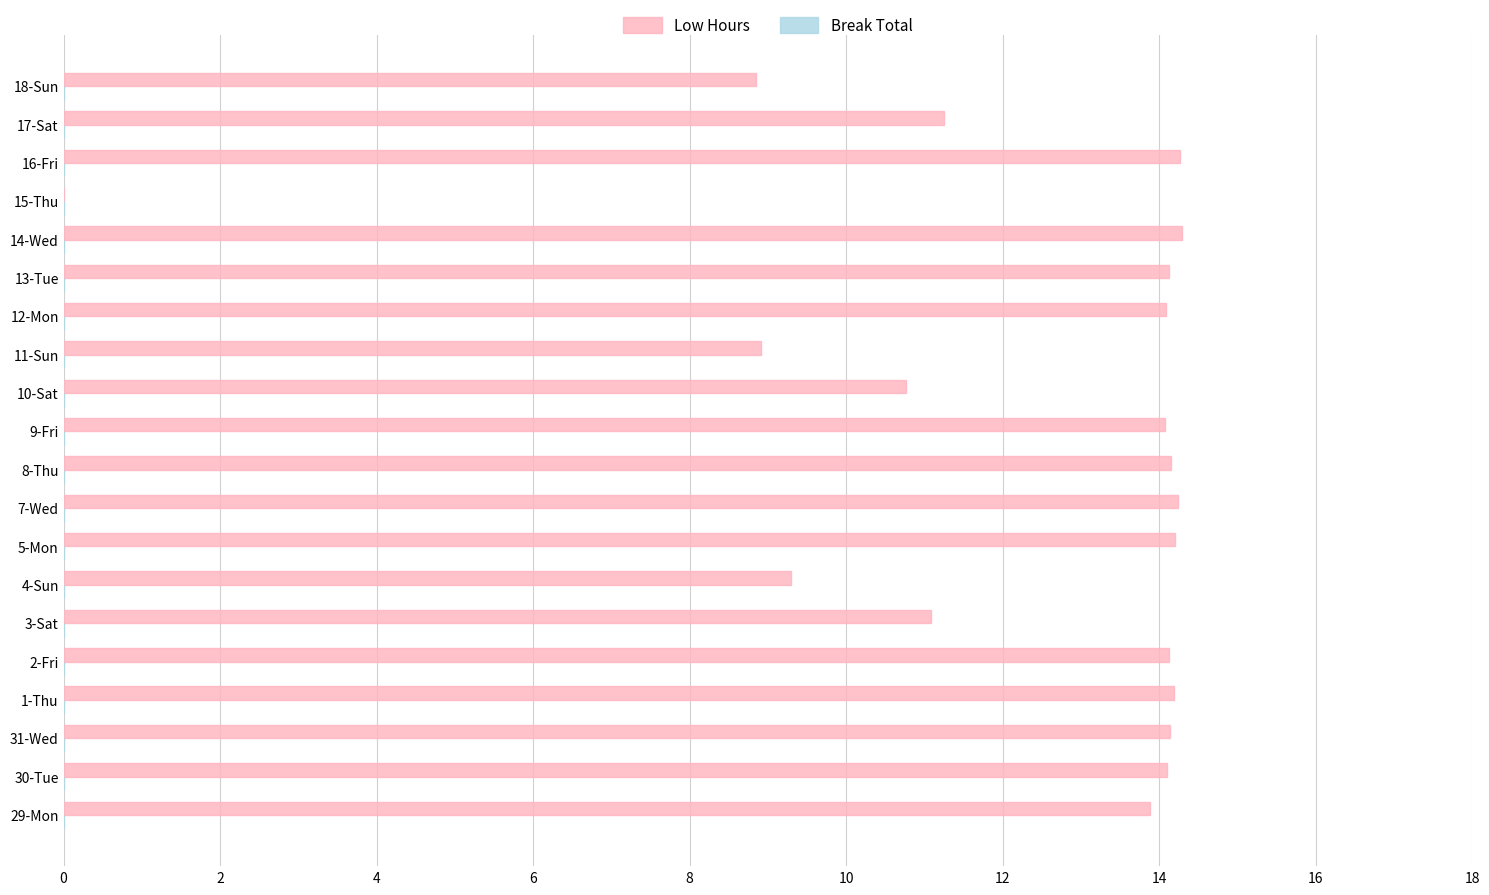

Approximately how many times larger is the value at 29-Mon compared to 11-Sun?

1.6